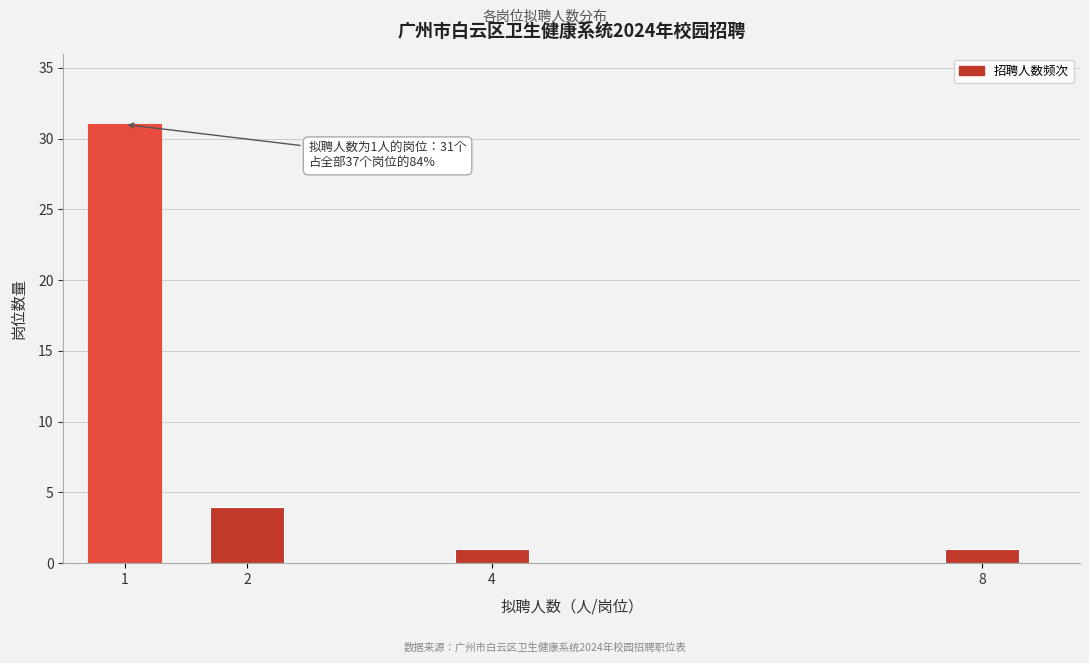

Reading left to right, transcribe all the data shown in this chart.

31	4	1	1